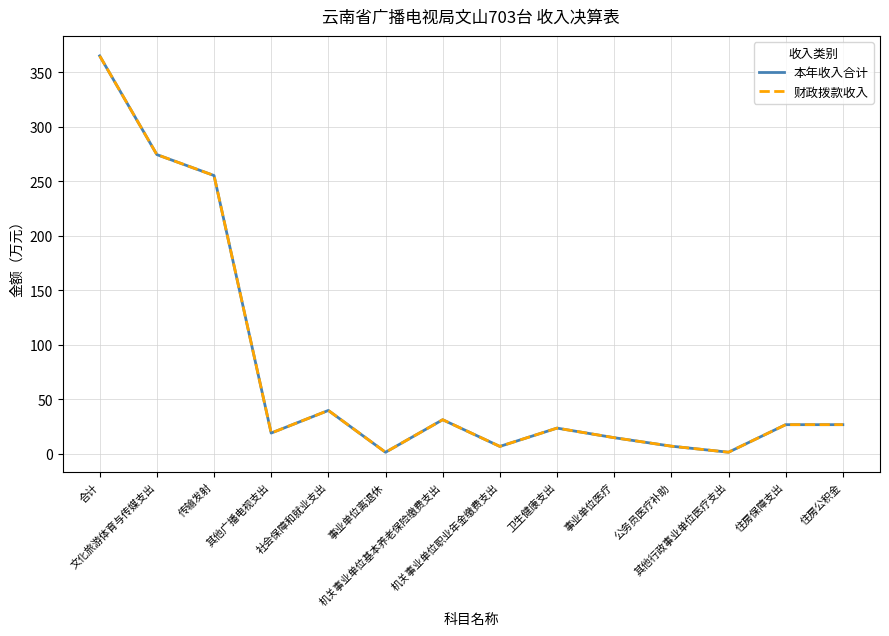

Reading left to right, extract all data points from this chart.

本年收入合计: 合计=365.0	文化旅游体育与传媒支出=274.5	传输发射=255.3	其他广播电视支出=19.2	社会保障和就业支出=39.9	事业单位离退休=1.6	机关事业单位基本养老保险缴费支出=31.4	机关事业单位职业年金缴费支出=6.9	卫生健康支出=23.7	事业单位医疗=14.9	公务员医疗补助=7.2	其他行政事业单位医疗支出=1.6	住房保障支出=26.9	住房公积金=26.9
财政拨款收入: 合计=365.0	文化旅游体育与传媒支出=274.5	传输发射=255.3	其他广播电视支出=19.2	社会保障和就业支出=39.9	事业单位离退休=1.6	机关事业单位基本养老保险缴费支出=31.4	机关事业单位职业年金缴费支出=6.9	卫生健康支出=23.7	事业单位医疗=14.9	公务员医疗补助=7.2	其他行政事业单位医疗支出=1.6	住房保障支出=26.9	住房公积金=26.9